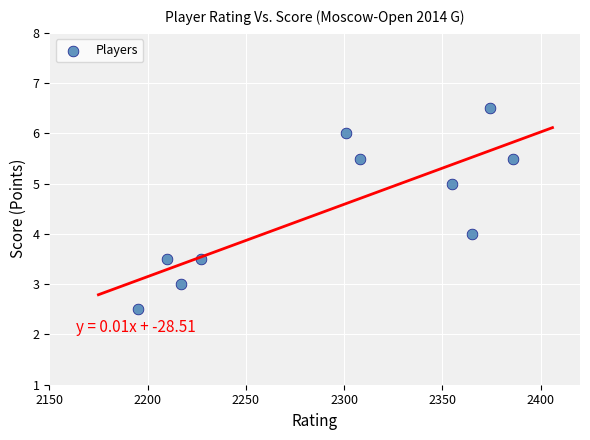

What is the average X value?

2293.8